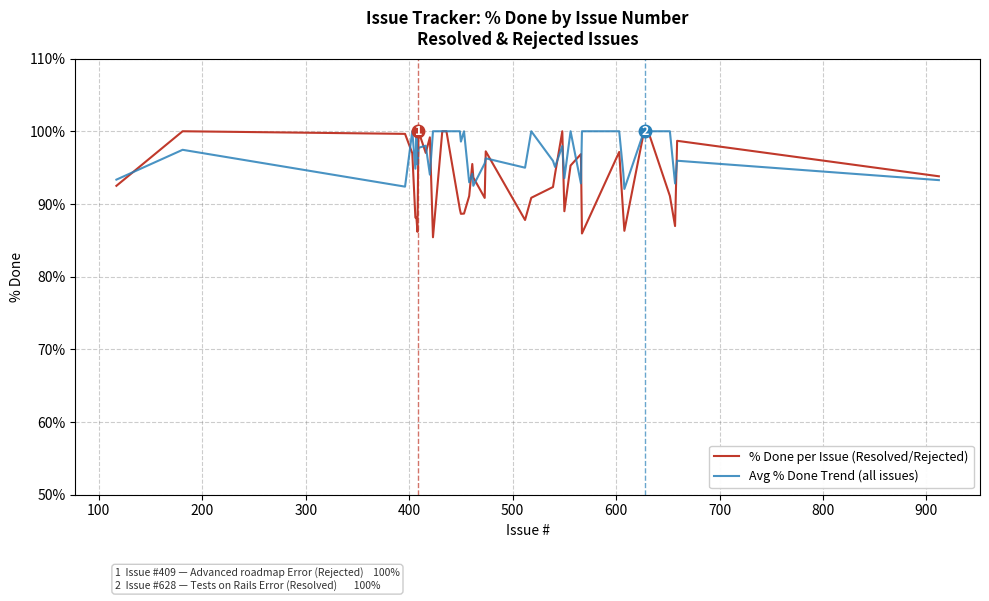

Rank the series by their average value, from lowest to highest.

% Done per Issue (Resolved/Rejected), Avg % Done Trend (all issues)